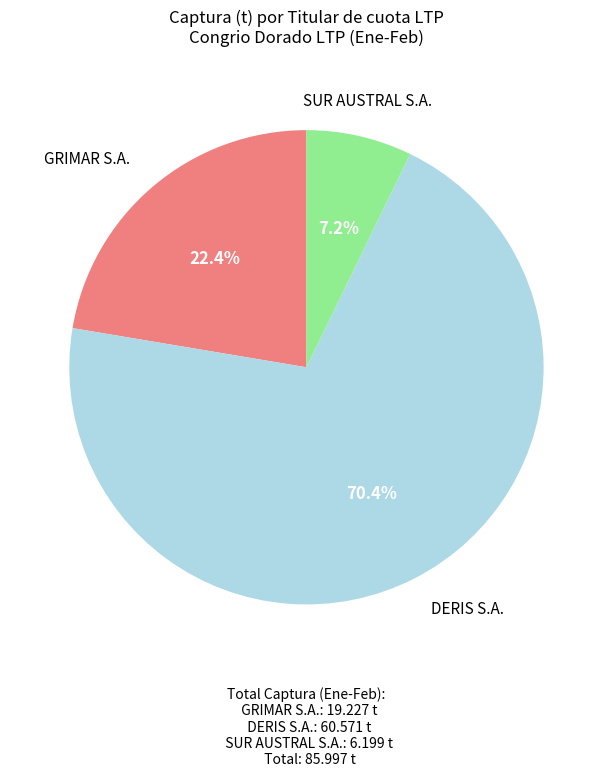

Does any single category account for the majority?

Yes